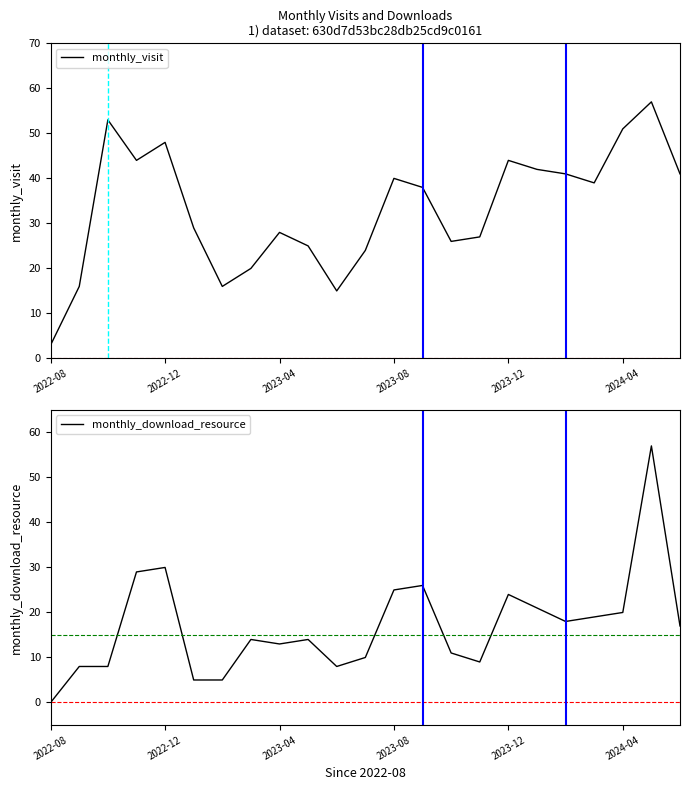

What is the maximum value for monthly_visit?

57